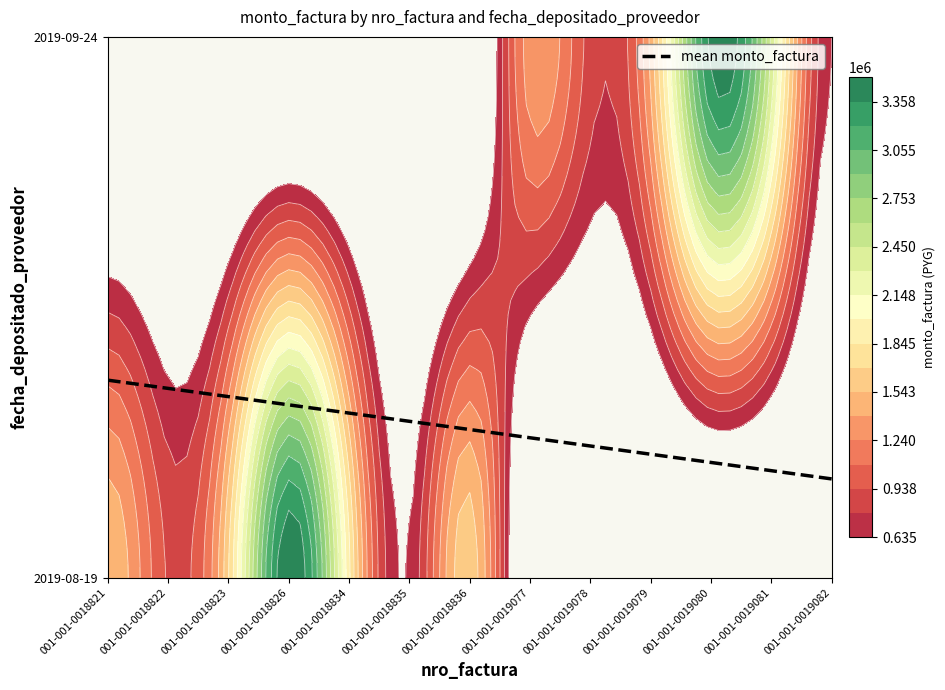

Which has a higher value, 001-001-0019082 or 001-001-0018821?

001-001-0018821